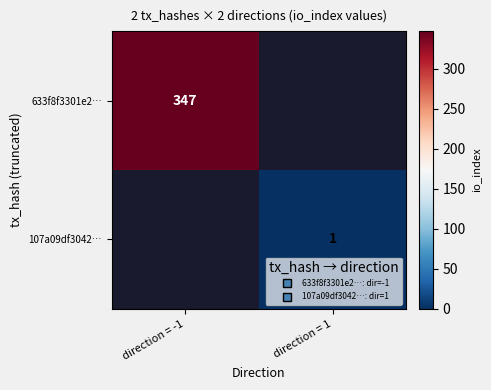

The 633f8f3301e2… series shows 611.9 at direction = -1. True or false?

False